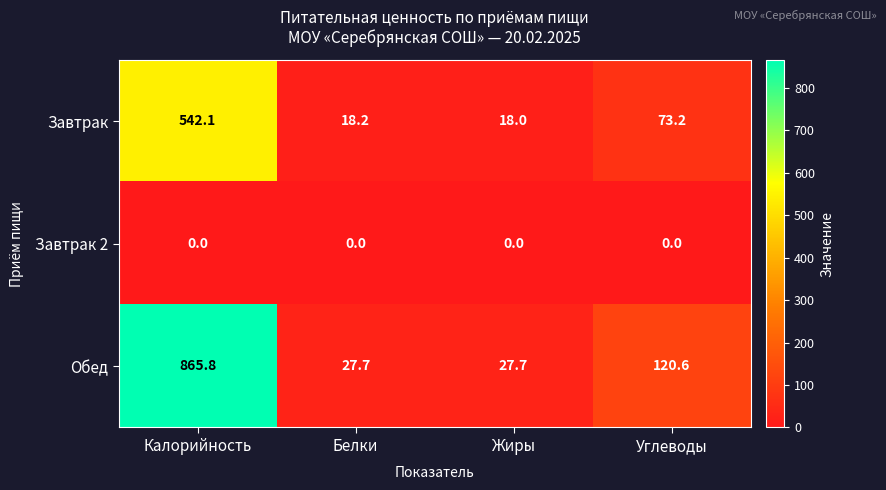

Rank the series by their average value, from lowest to highest.

Завтрак 2, Завтрак, Обед